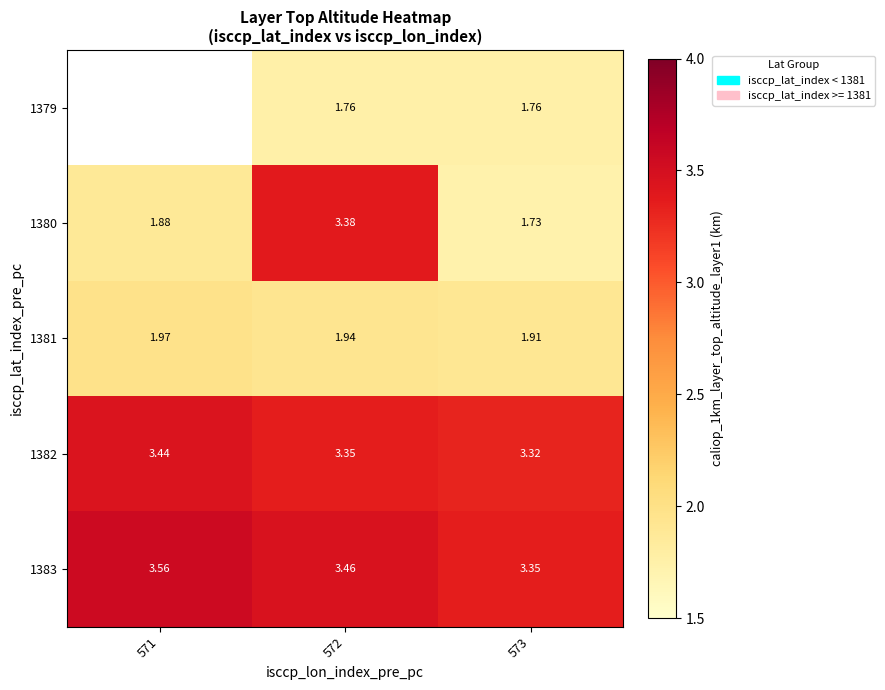

At which category is the sum across all series the highest?

572